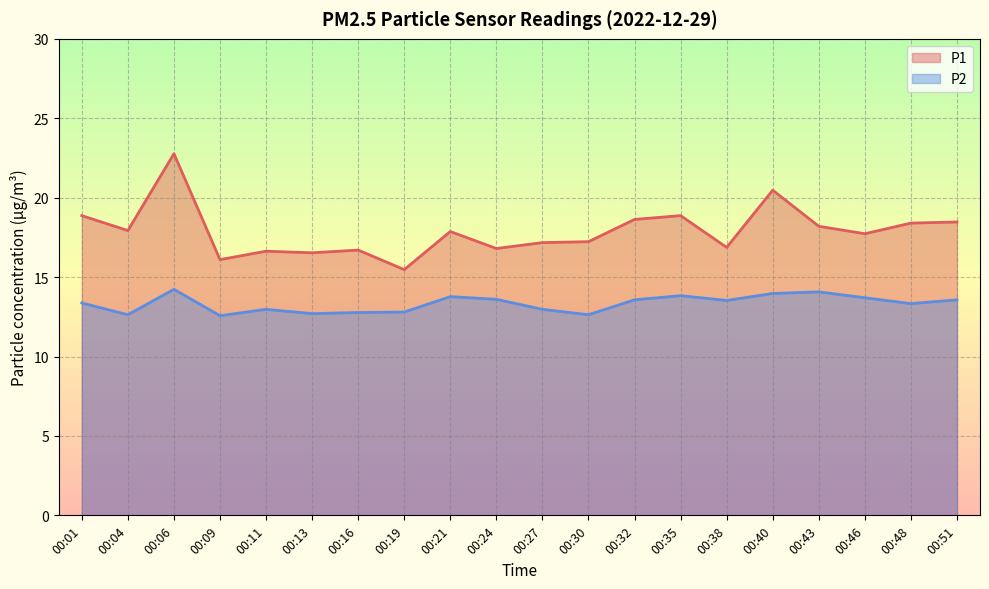

Rank the series by their average value, from lowest to highest.

P2, P1